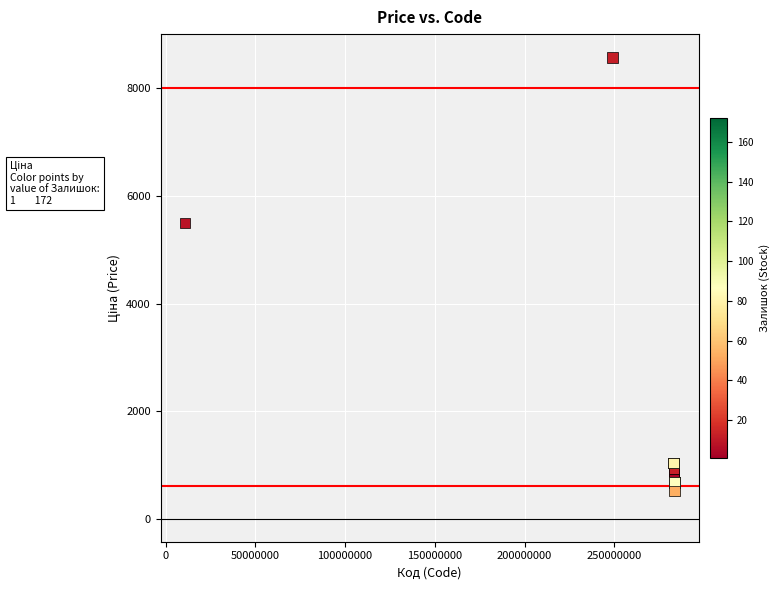

What Y value in the scatter plot is closest to 4547?

5497.3